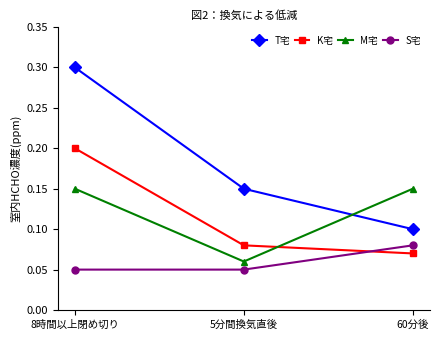

Which series has the largest range (max minus min)?

T宅